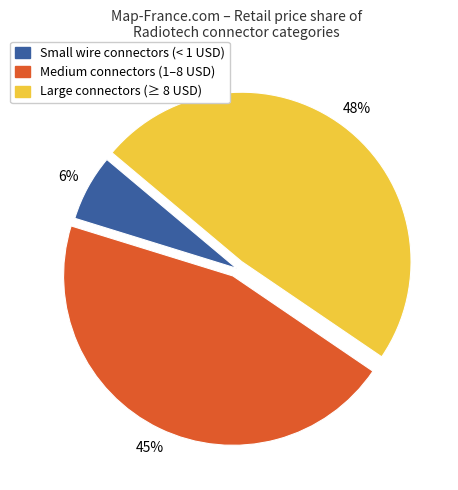

Is there any slice that represents more than half of the pie?

No